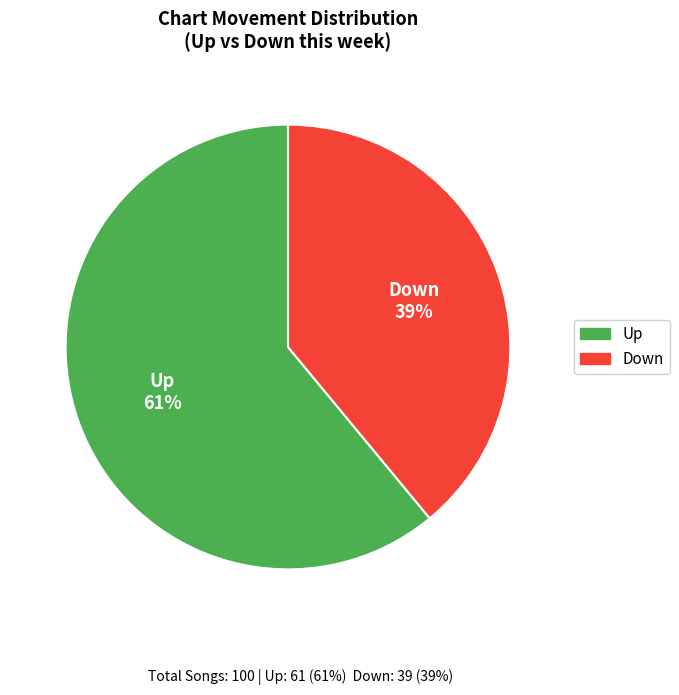

To the nearest percent, what is the difference between the largest and smallest slice percentages?

22%